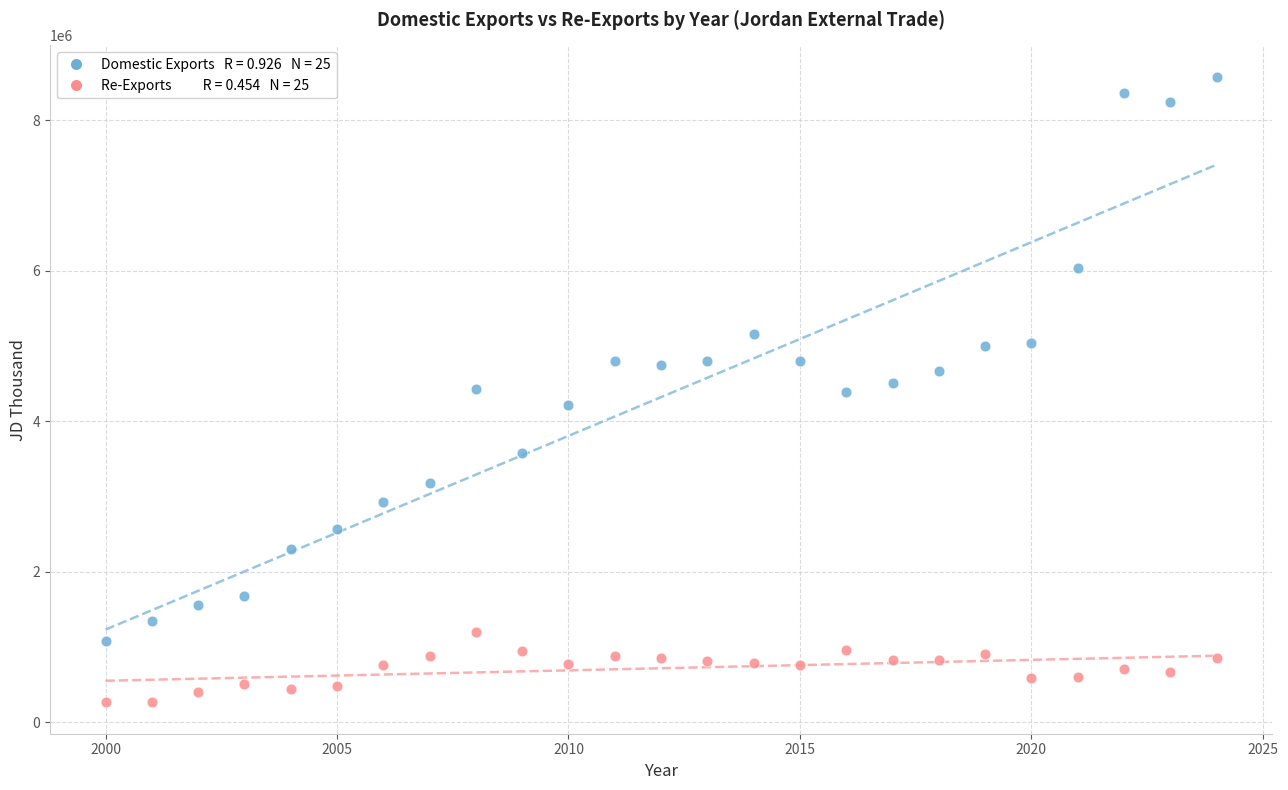

Across all data points, what is the range of X values (max minus min)?

24.0